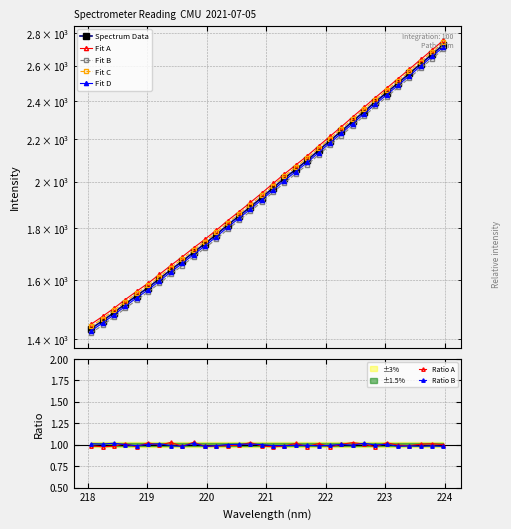

What is the average value?

2016.1